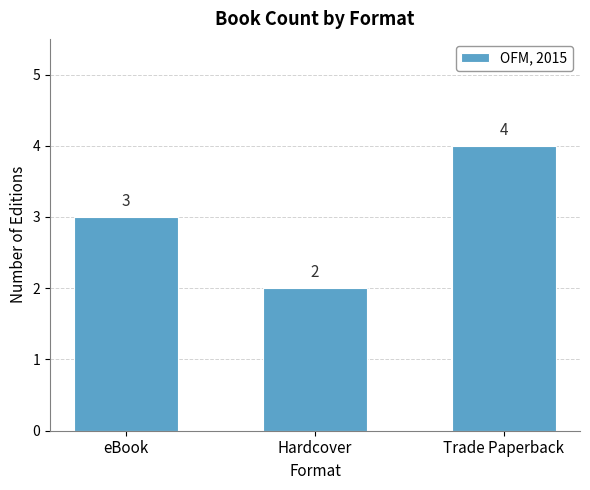

What is the ratio of the value at Hardcover to the value at Trade Paperback?

0.5